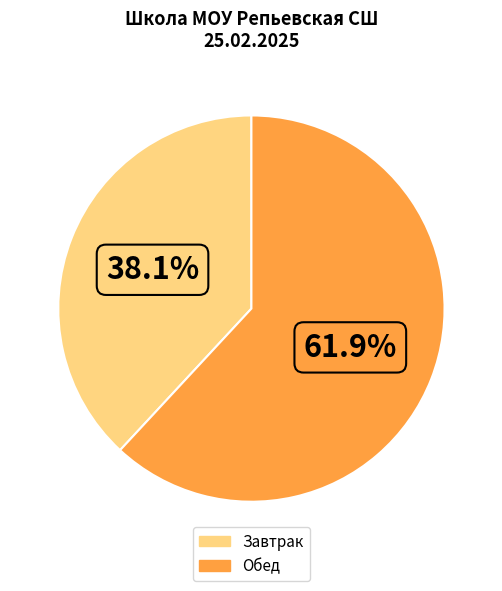

Between Завтрак and Обед, which is larger?

Обед